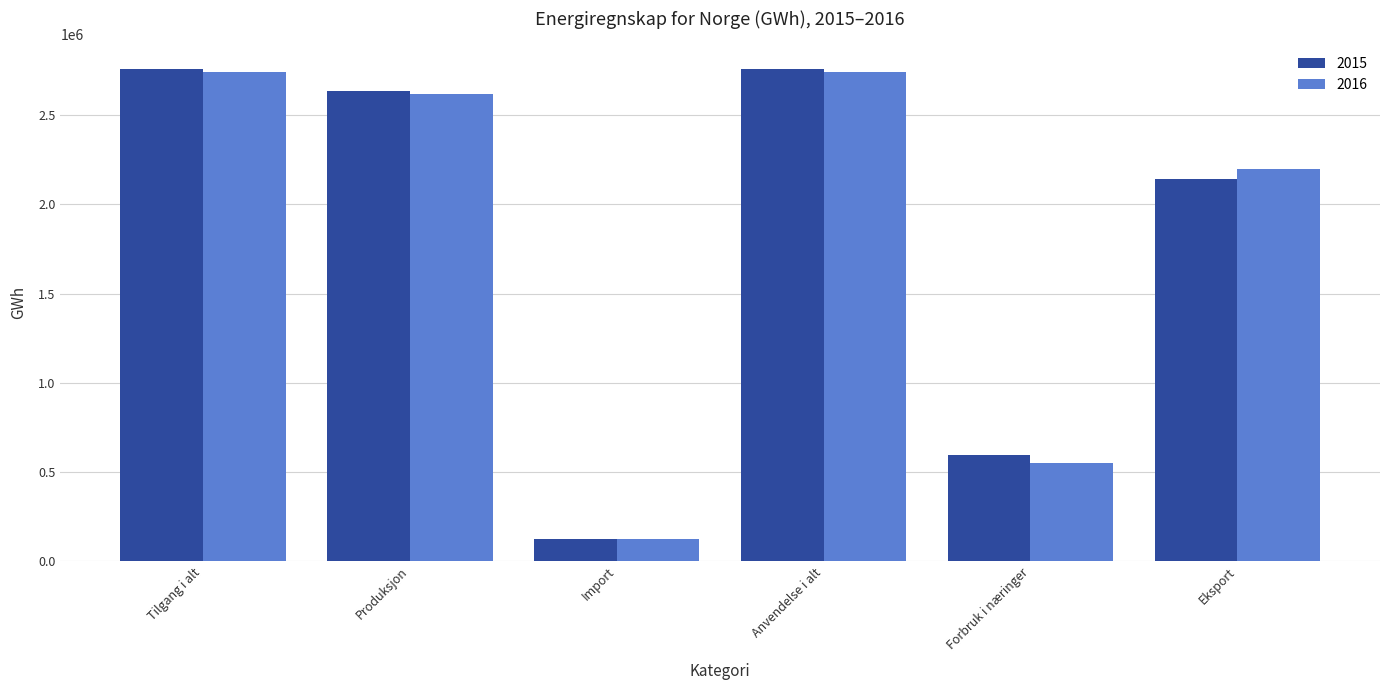

Which series has the largest range (max minus min)?

2015